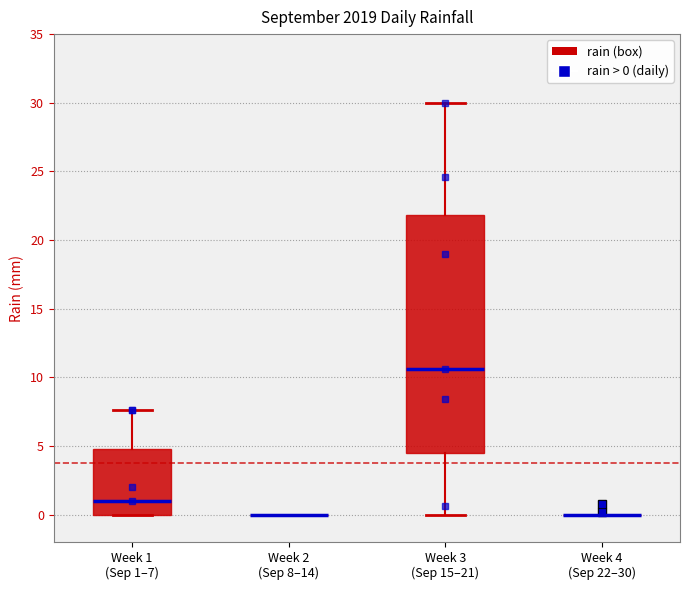

Reading left to right, transcribe this box plot: for each box, give where its median line is, the range the box spans, and where its two whiskers end, as read against the y-axis. The values are not printed on the chart, so give them approximately, as read against the axis.

Week 1 (Sep 1–7): median 1.0, box 0.0 to 5.0, whiskers 0.0 to 7.5
Week 2 (Sep 8–14): box collapsed to a line at 0.0, whiskers 0.0 to 0.0
Week 3 (Sep 15–21): median 10.5, box 4.5 to 22.0, whiskers 0.0 to 30.0
Week 4 (Sep 22–30): box collapsed to a line at 0.0, whiskers 0.0 to 0.0